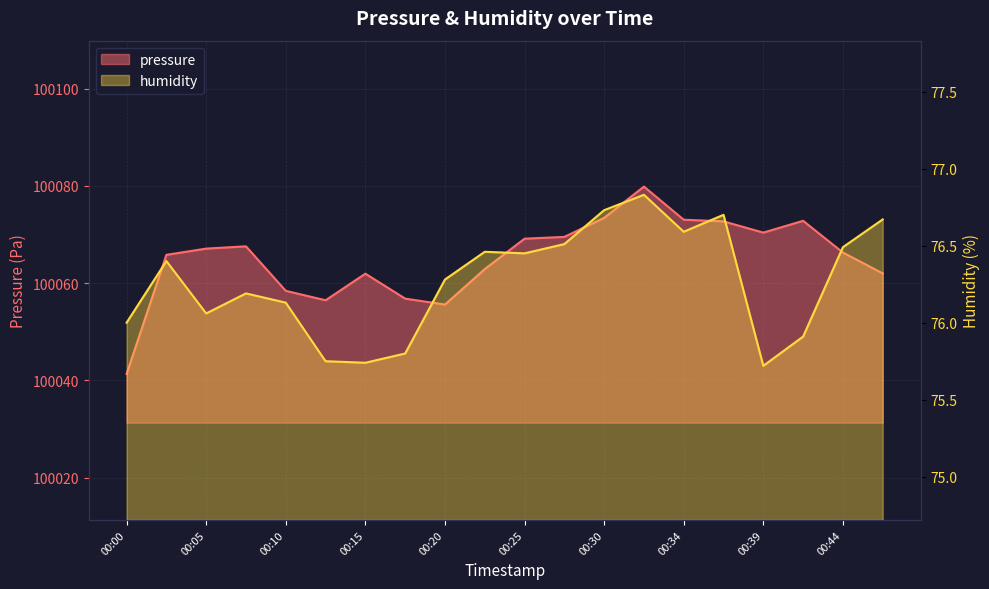

What is the difference between the maximum and minimum values in the pressure series?

38.5